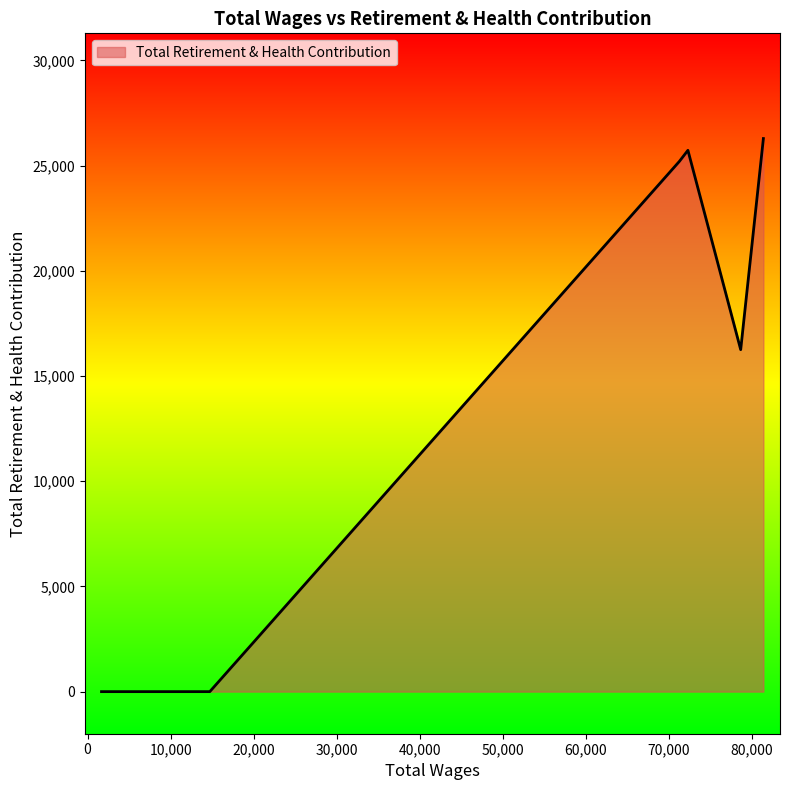

What is the difference between the maximum and minimum values?

26285